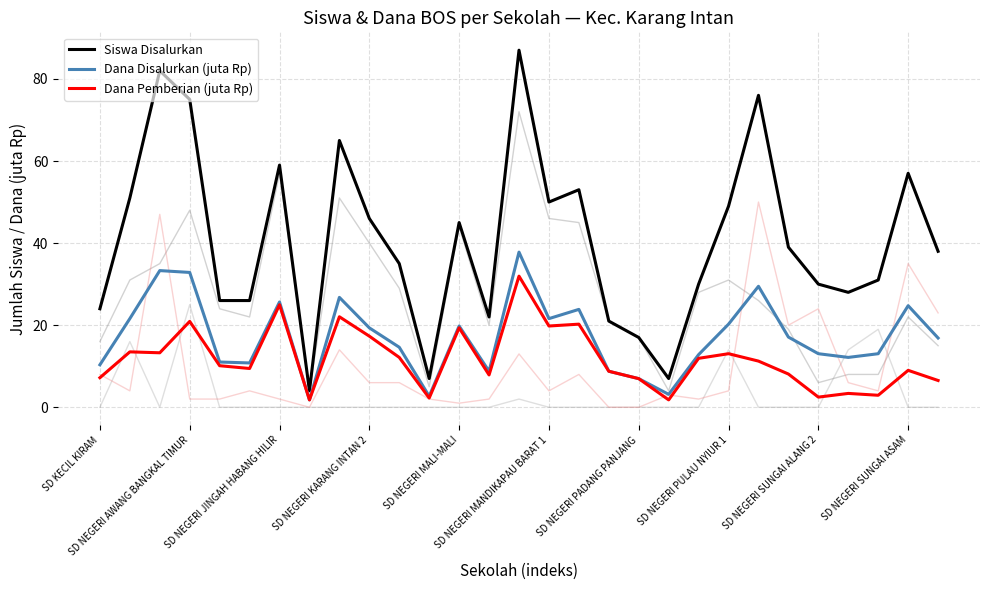

What is the minimum value for Dana Pemberian (juta Rp)?

1.8